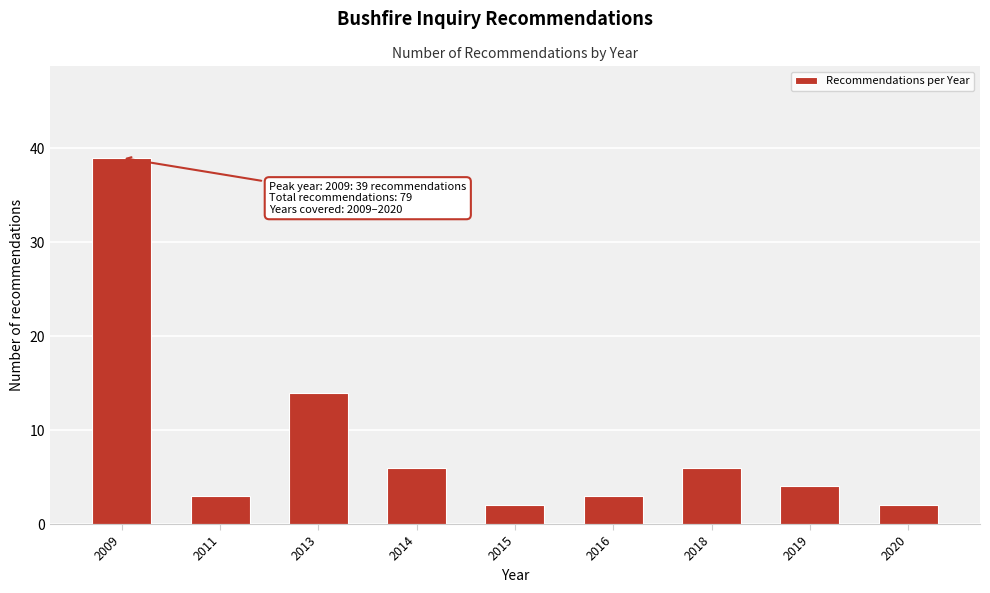

Reading left to right, list all the values displayed in this chart.

2009=39	2011=3	2013=14	2014=6	2015=2	2016=3	2018=6	2019=4	2020=2